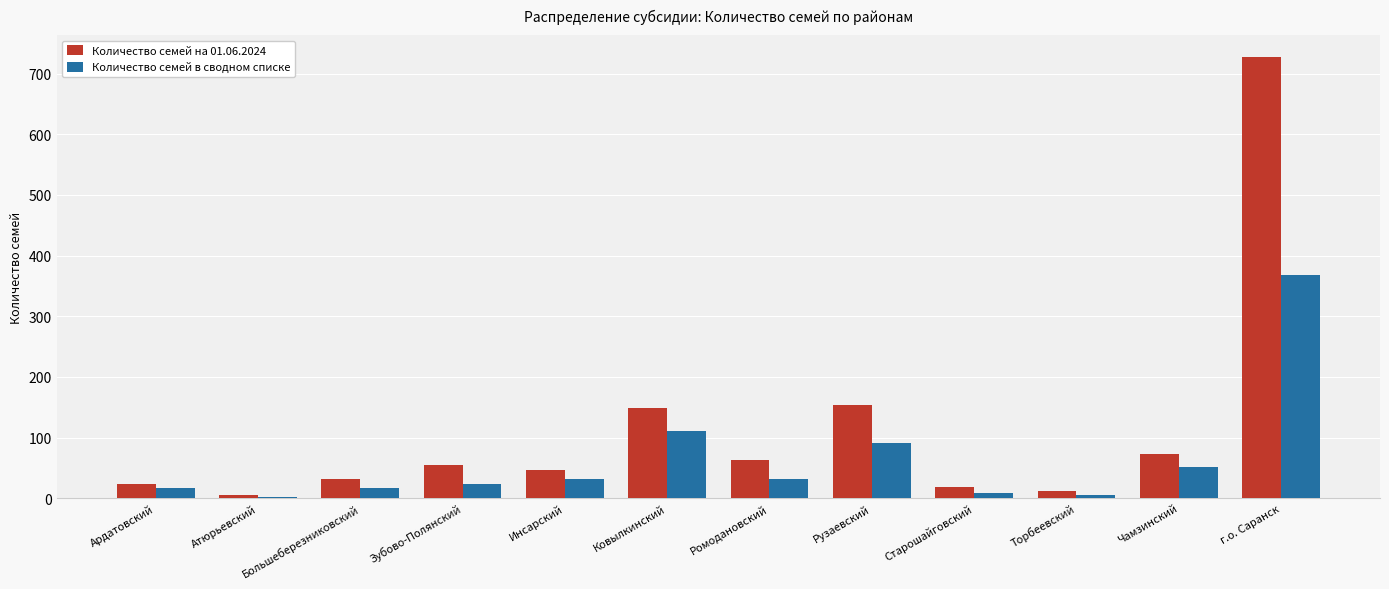

Is it true that Количество семей на 01.06.2024 equals 73 at Чамзинский?

True